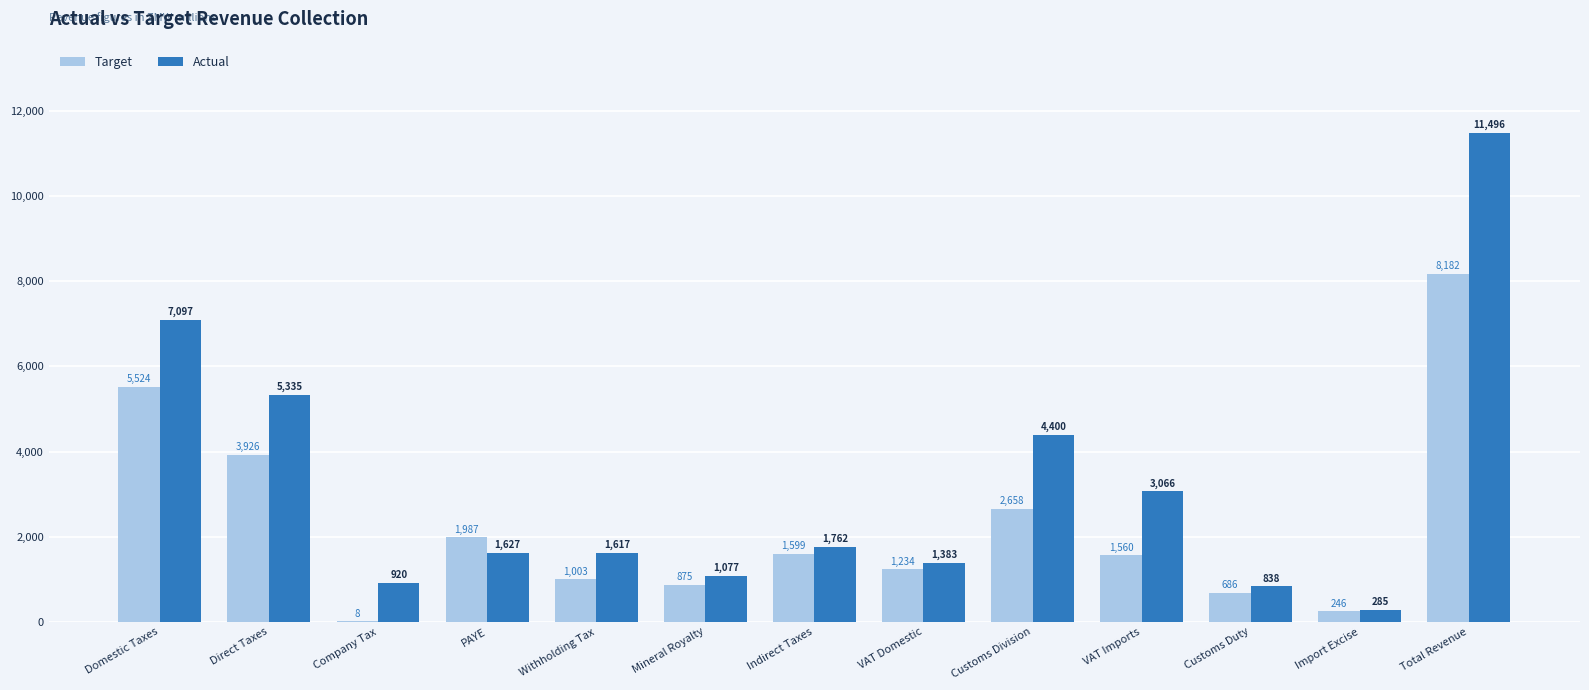

What is the approximate value of Target at Direct Taxes?

3925.5